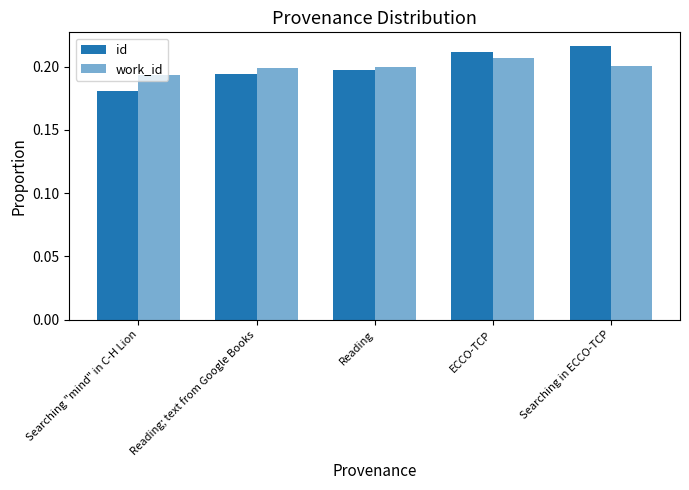

Is it true that work_id equals 0.2 at Searching in ECCO-TCP?

True